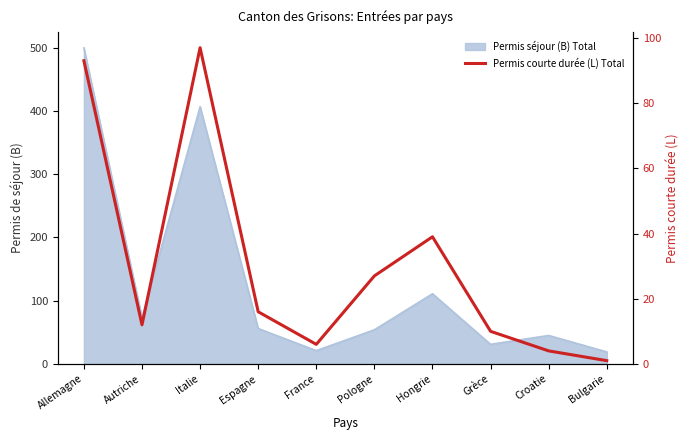

The value at Pologne is 48. True or false?

False